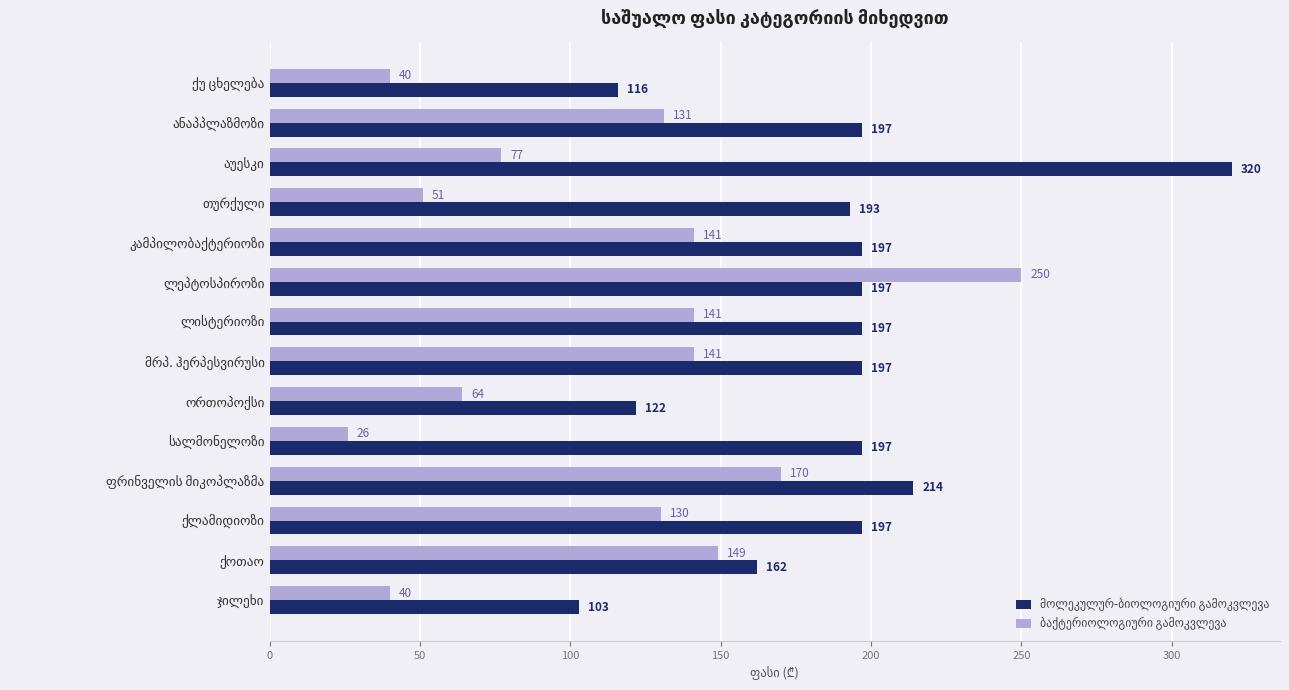

What is the greatest value displayed?

320